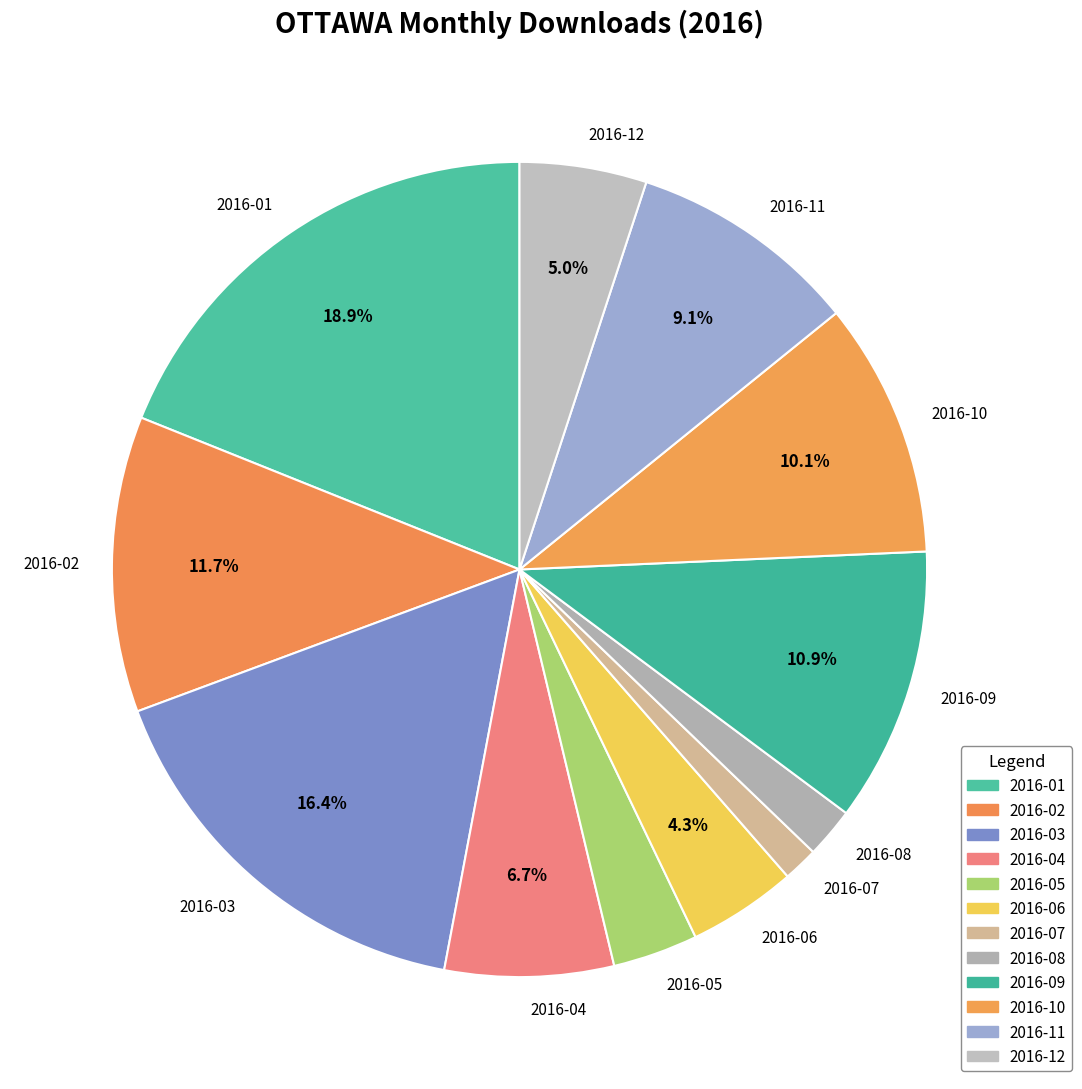

To the nearest percent, what is the average slice percentage?

8%